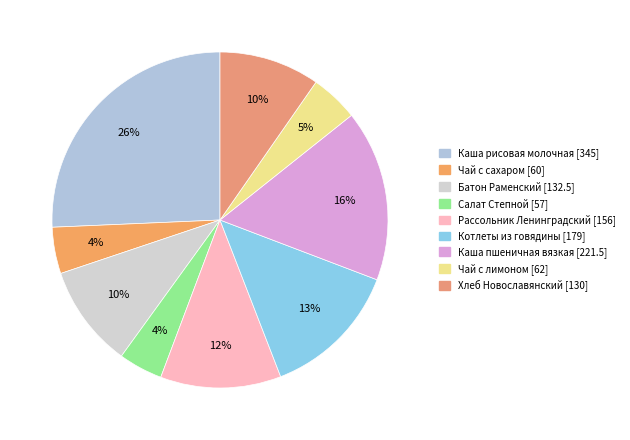

Count the number of slices in the pie.

9